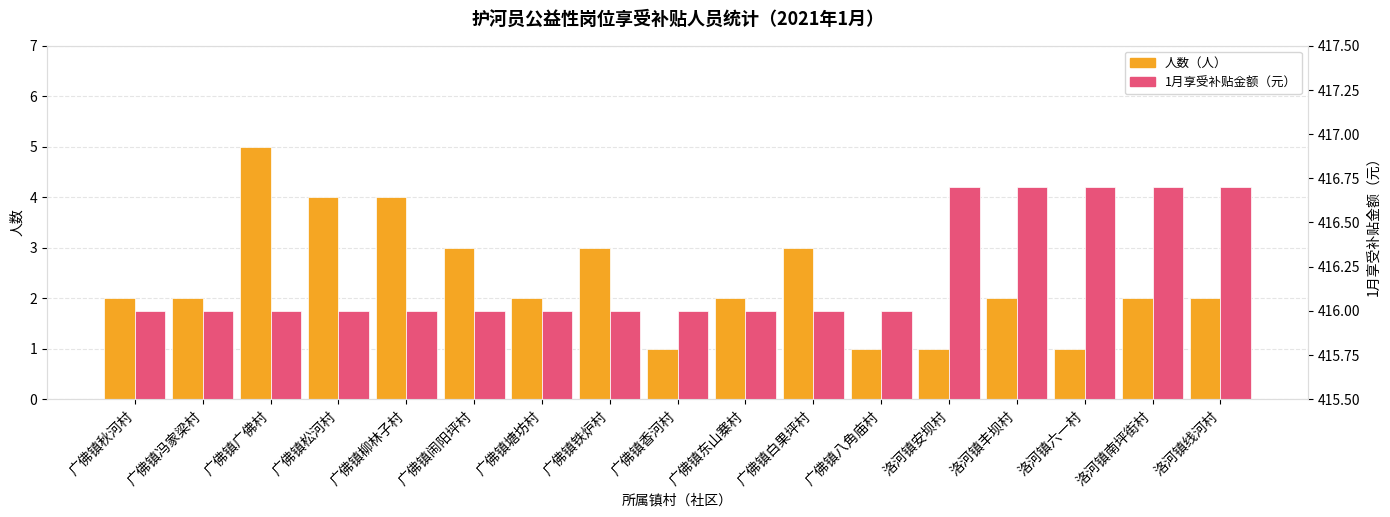

Which series has the largest range (max minus min)?

人数（人）